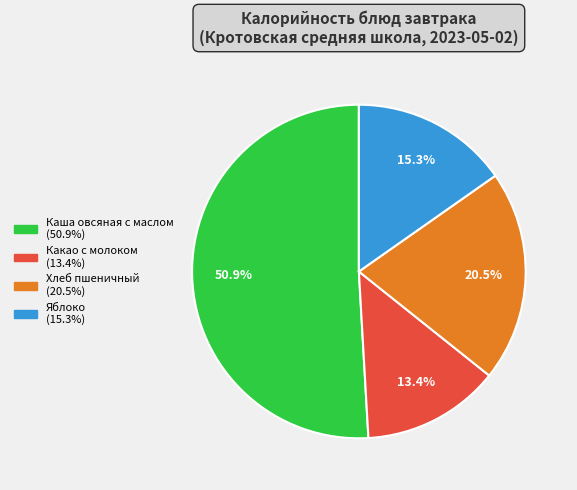

How much of the chart is everything except Какао с молоком?

86.6%